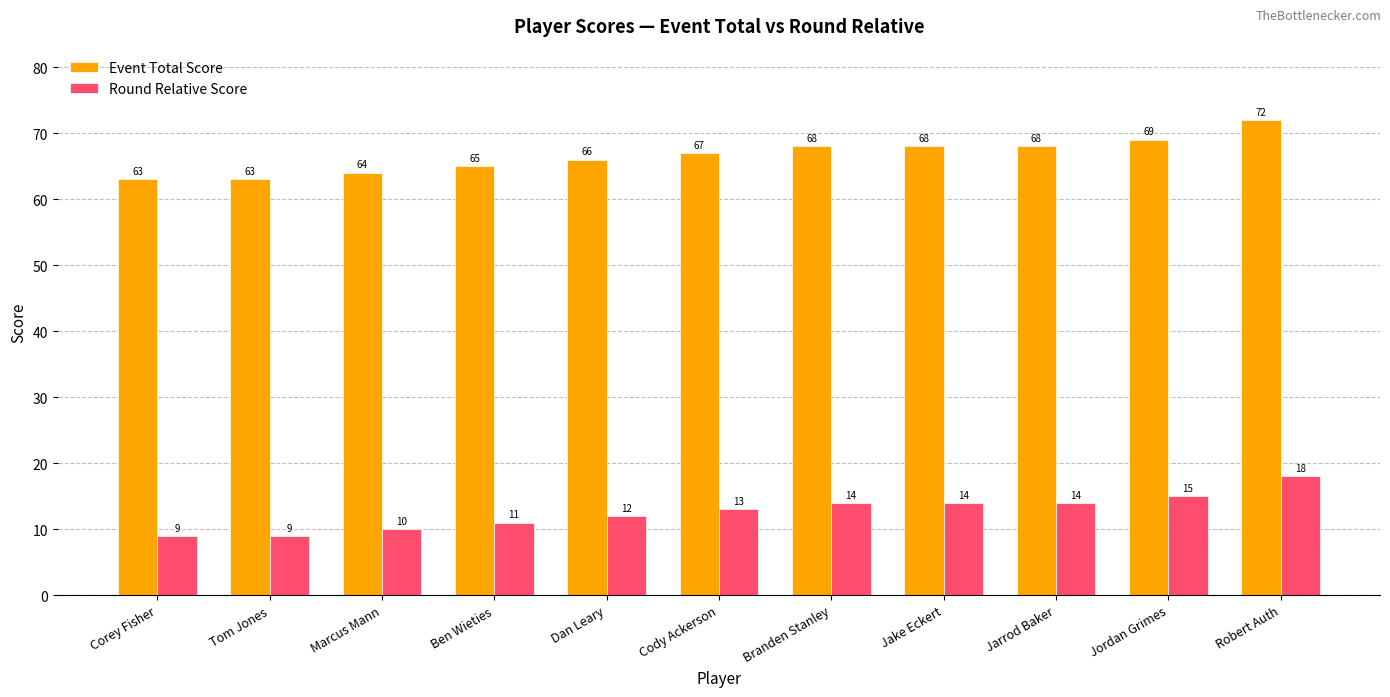

What value does the Round Relative Score series have at Jake Eckert?

14